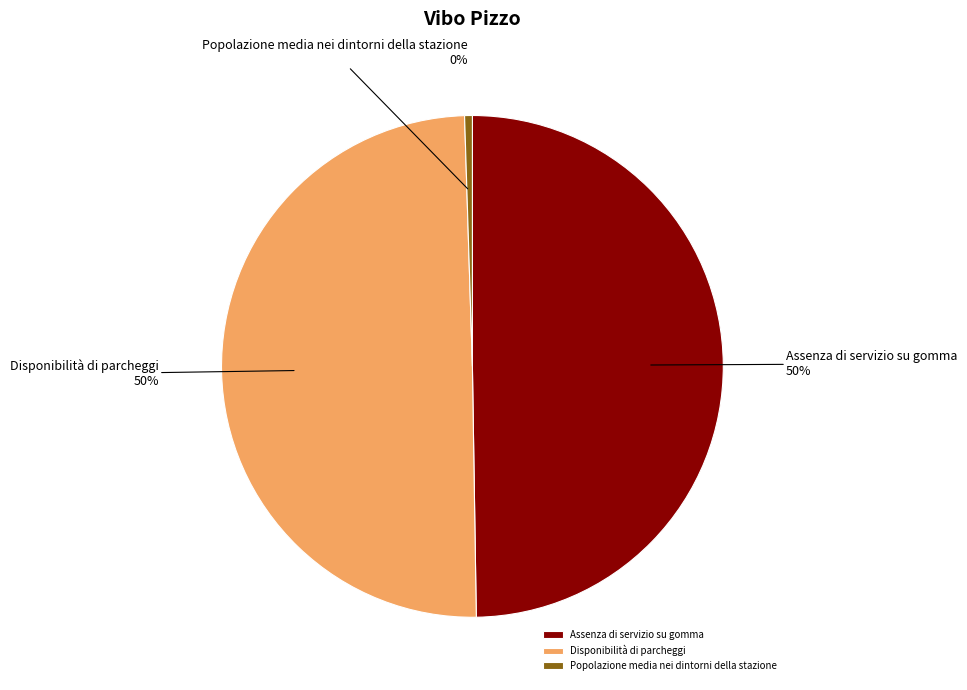

Count the number of slices in the pie.

3